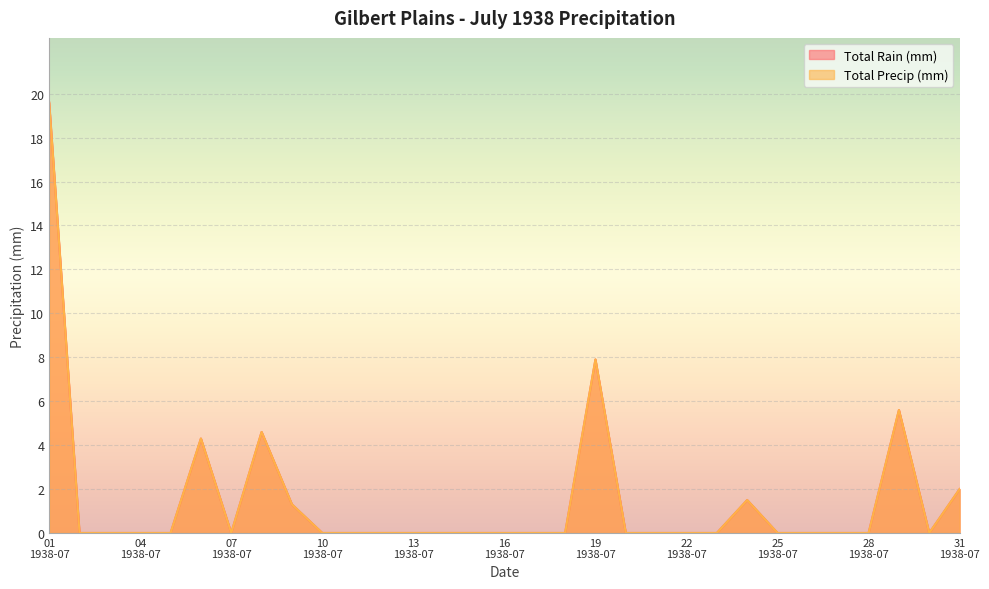

At which category does the chart reach its minimum across all series?

1938-07-02